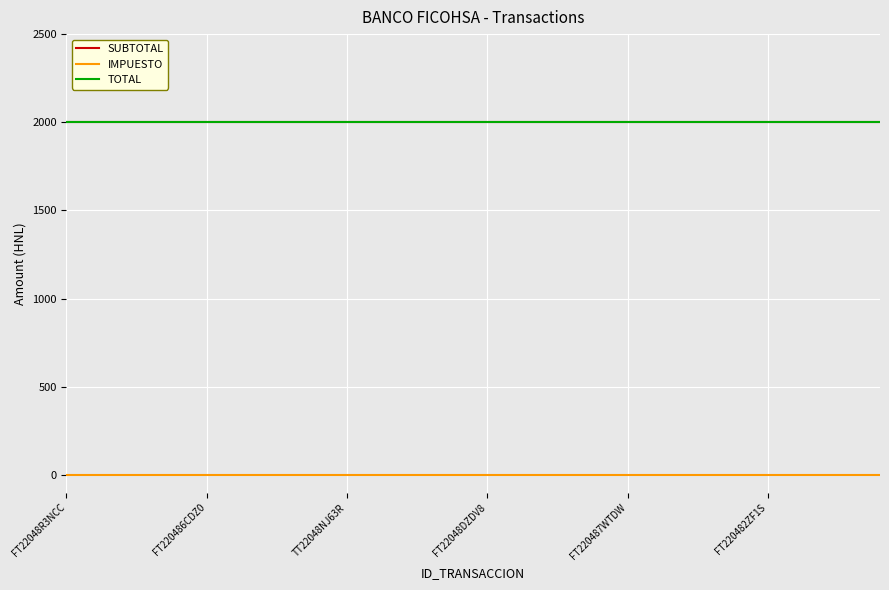

Where is TOTAL nearest to the value 2000?

FT22048R3NCC